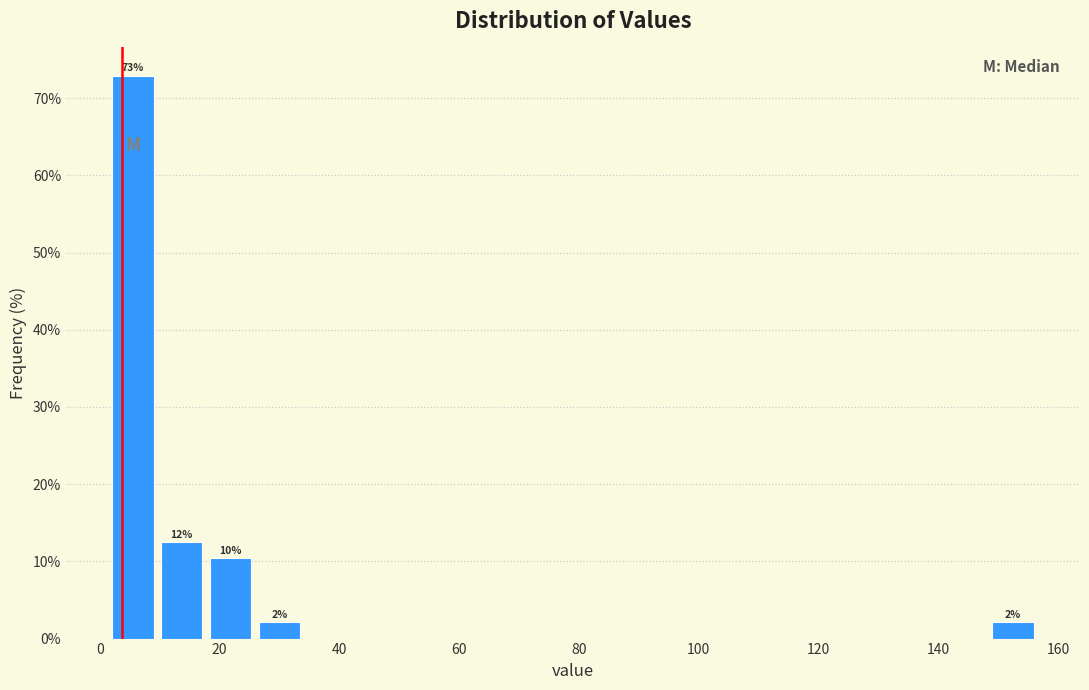

Which range on the x-axis has the tallest bar?

2 to 10